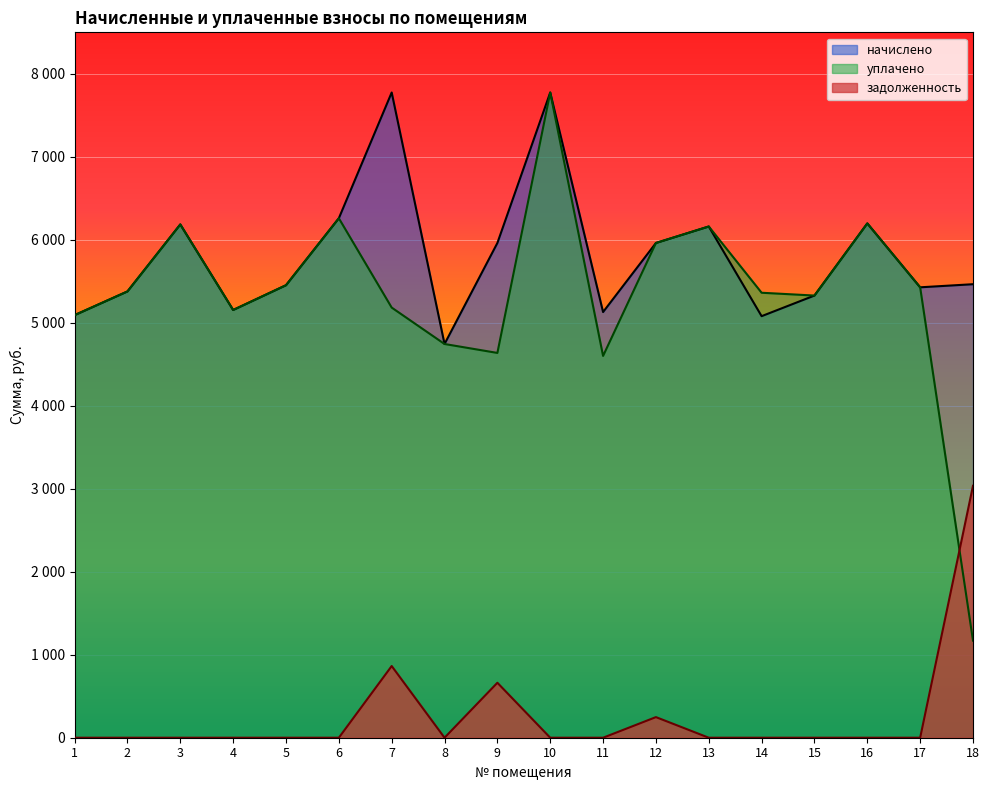

How many data points in уплачено are above 5377?

9